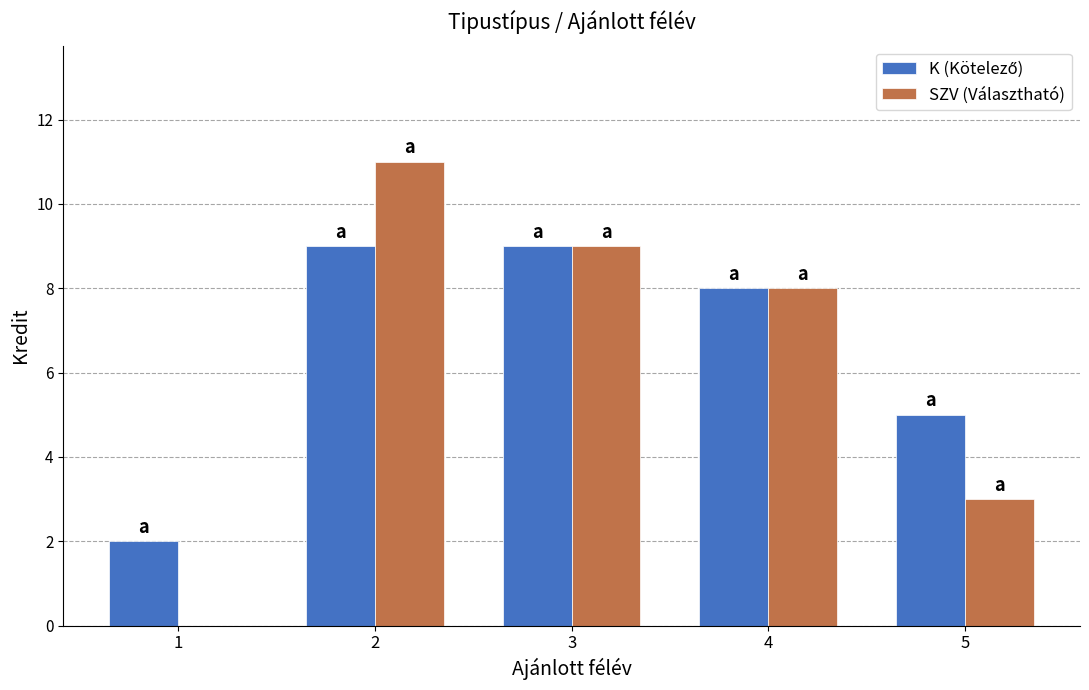

At which category is the sum across all series the highest?

2